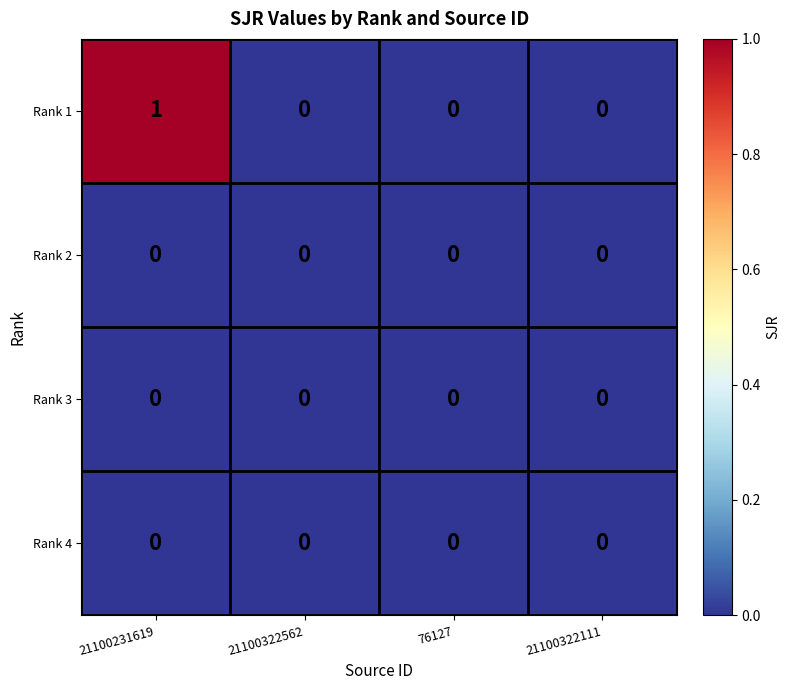

What is the maximum value shown in the chart?

1